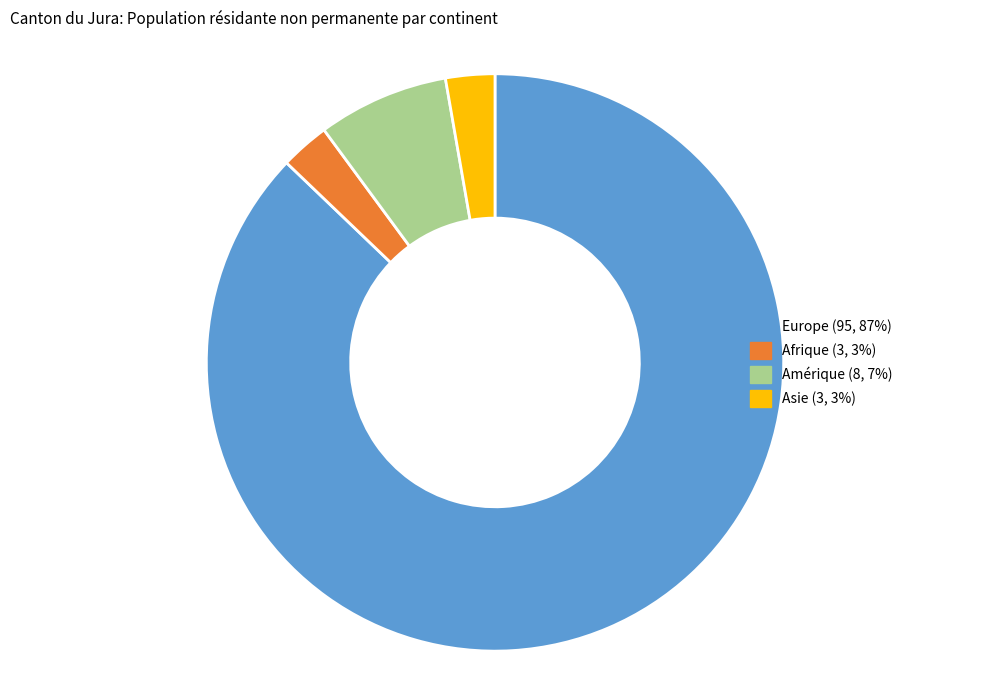

Is there any slice that represents more than half of the pie?

Yes